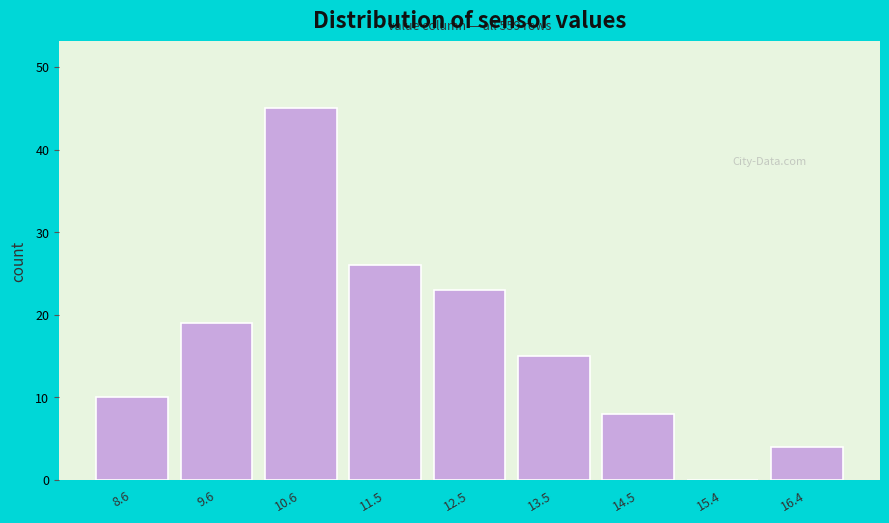

Reading right to left, list all the values displayed in this chart.

16.4=4	15.4=0	14.5=8	13.5=15	12.5=23	11.5=26	10.6=45	9.6=19	8.6=10